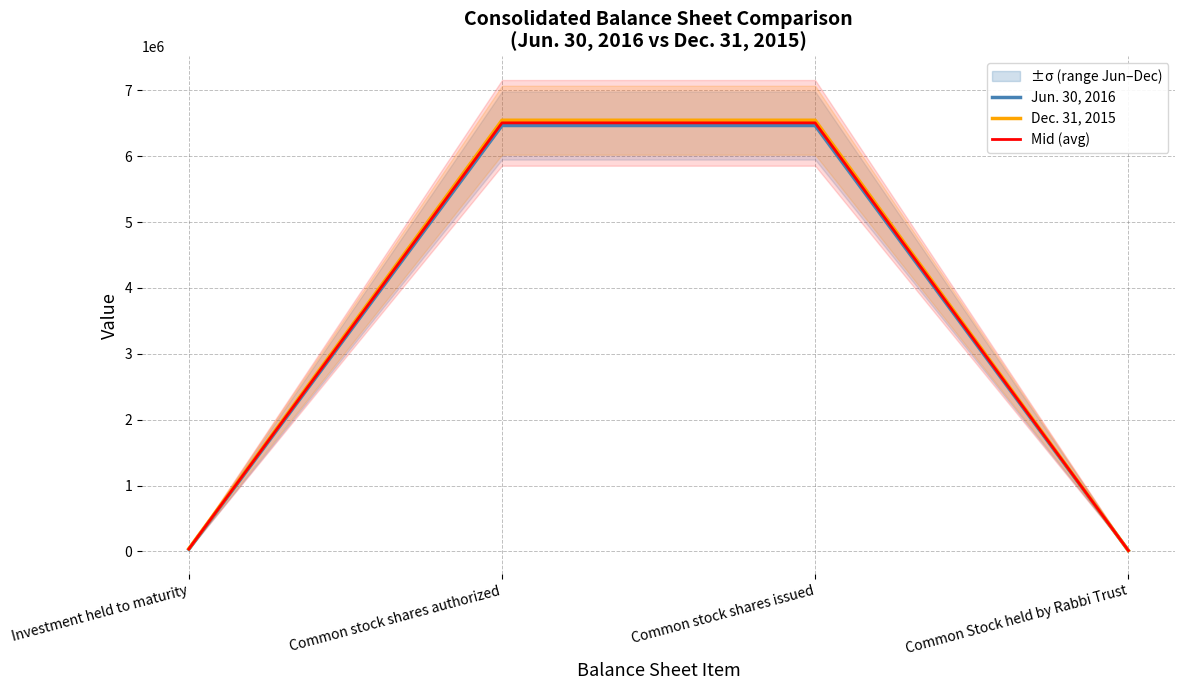

Reading left to right, list all the values displayed in this chart.

Jun. 30, 2016: 31970	6466375	6466375	14000
Dec. 31, 2015: 41812	6546375	6546375	14000
Mid (avg): 36891	6506375	6506375	14000